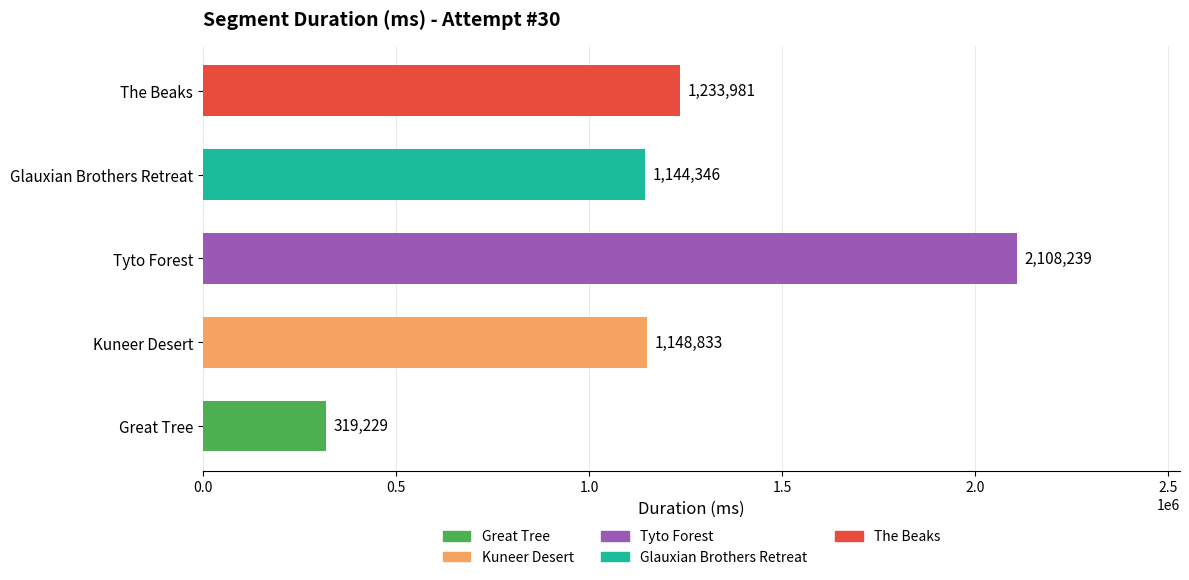

The value at The Beaks is 290441. True or false?

False